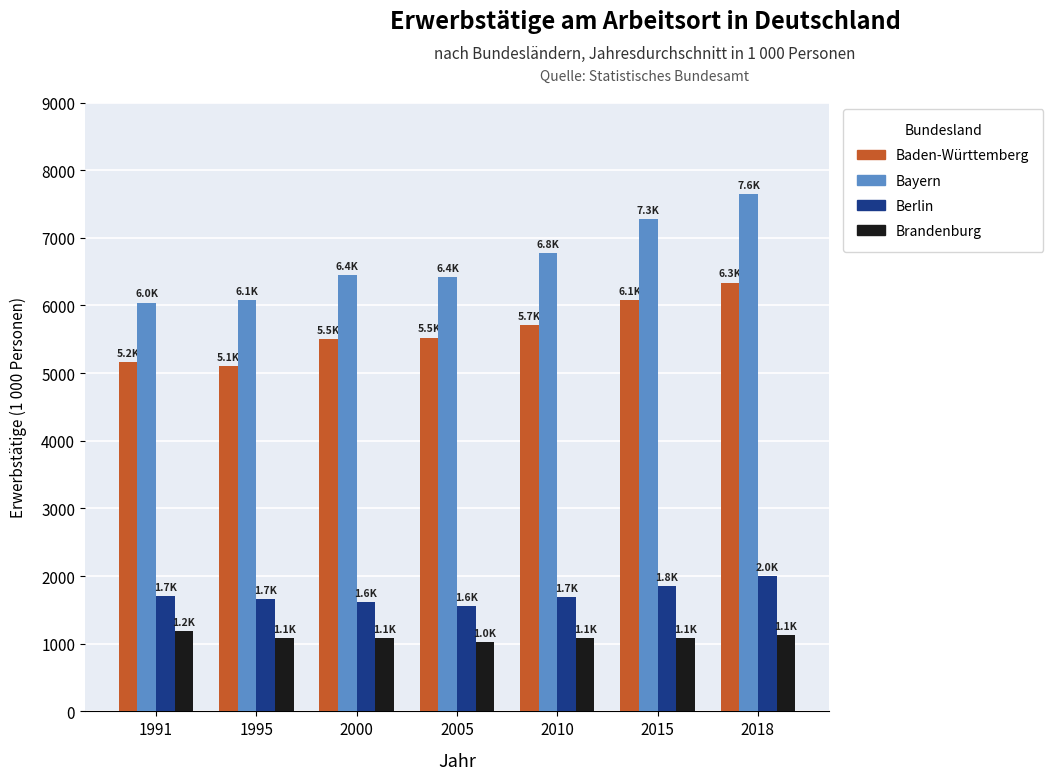

How many bars are there in each group?

4